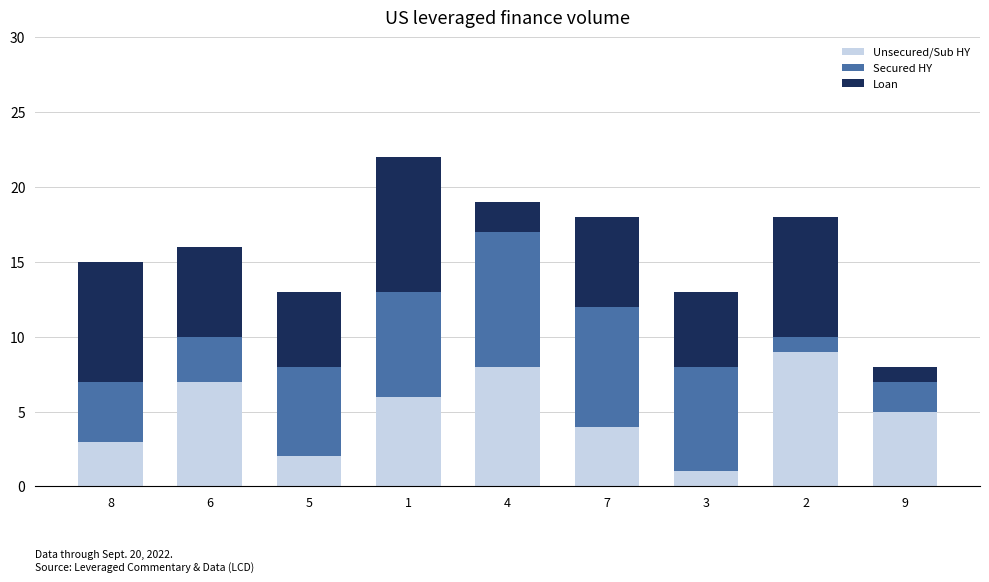

Rank the categories by Unsecured/Sub HY value from highest to lowest.

2, 4, 6, 1, 9, 7, 8, 5, 3